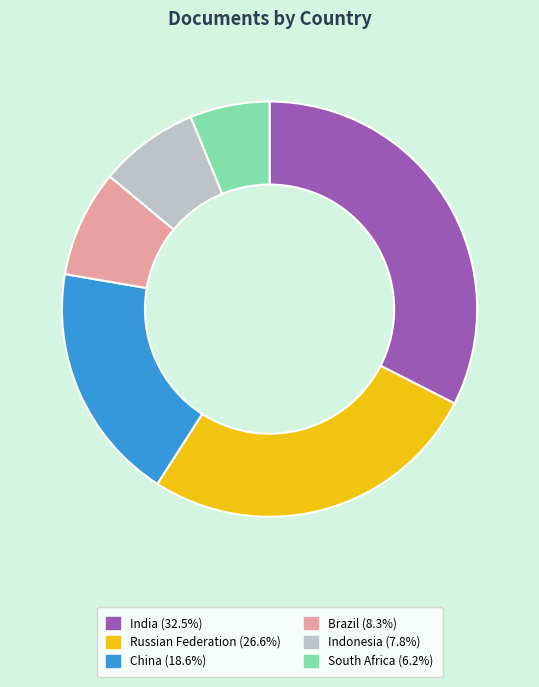

How many slices are in this pie chart?

6